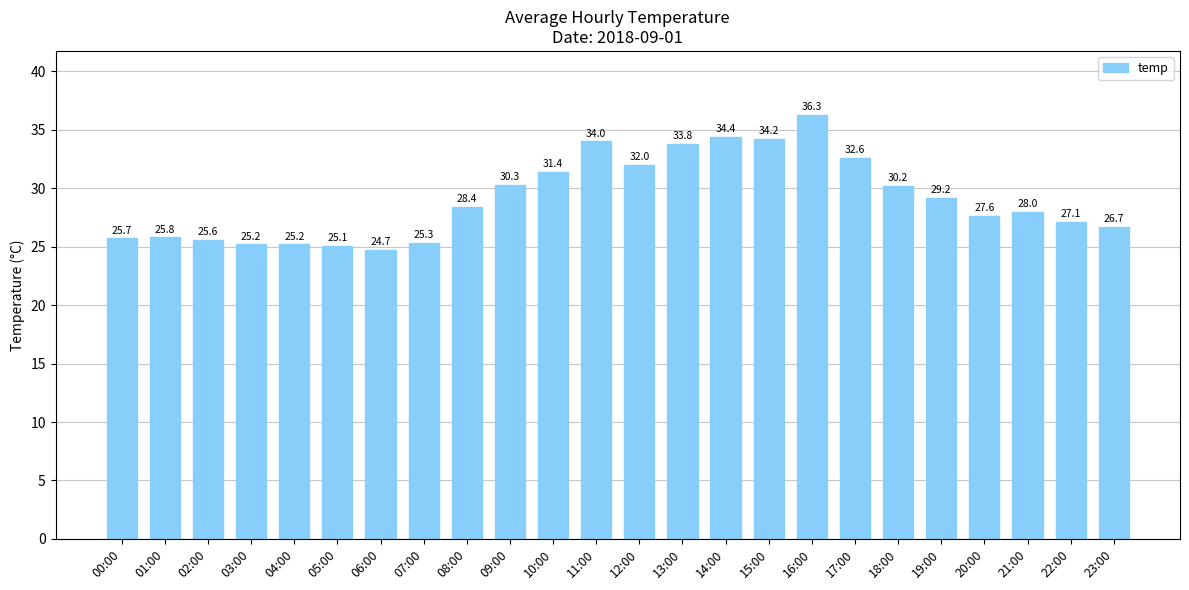

At which label is the value closest to 30?

18:00